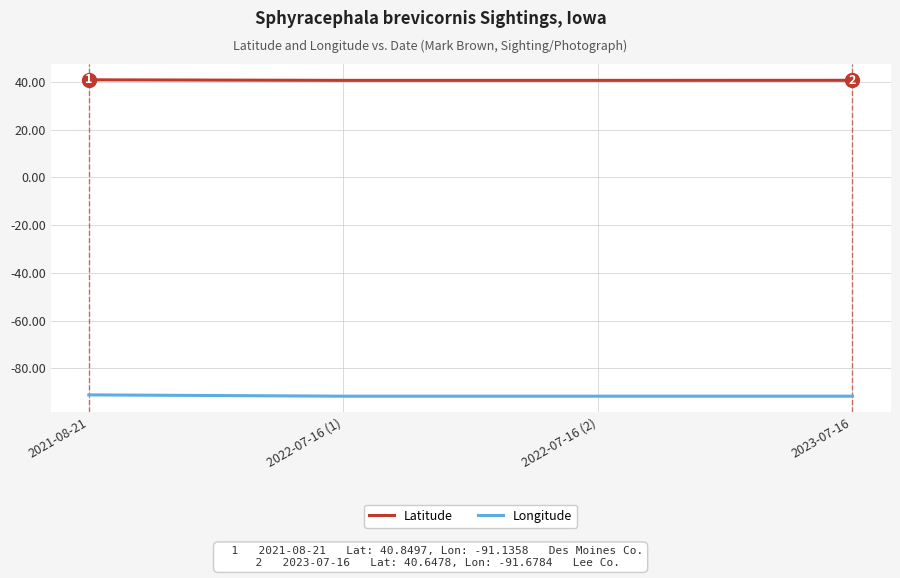

How many distinct data groups are displayed?

2